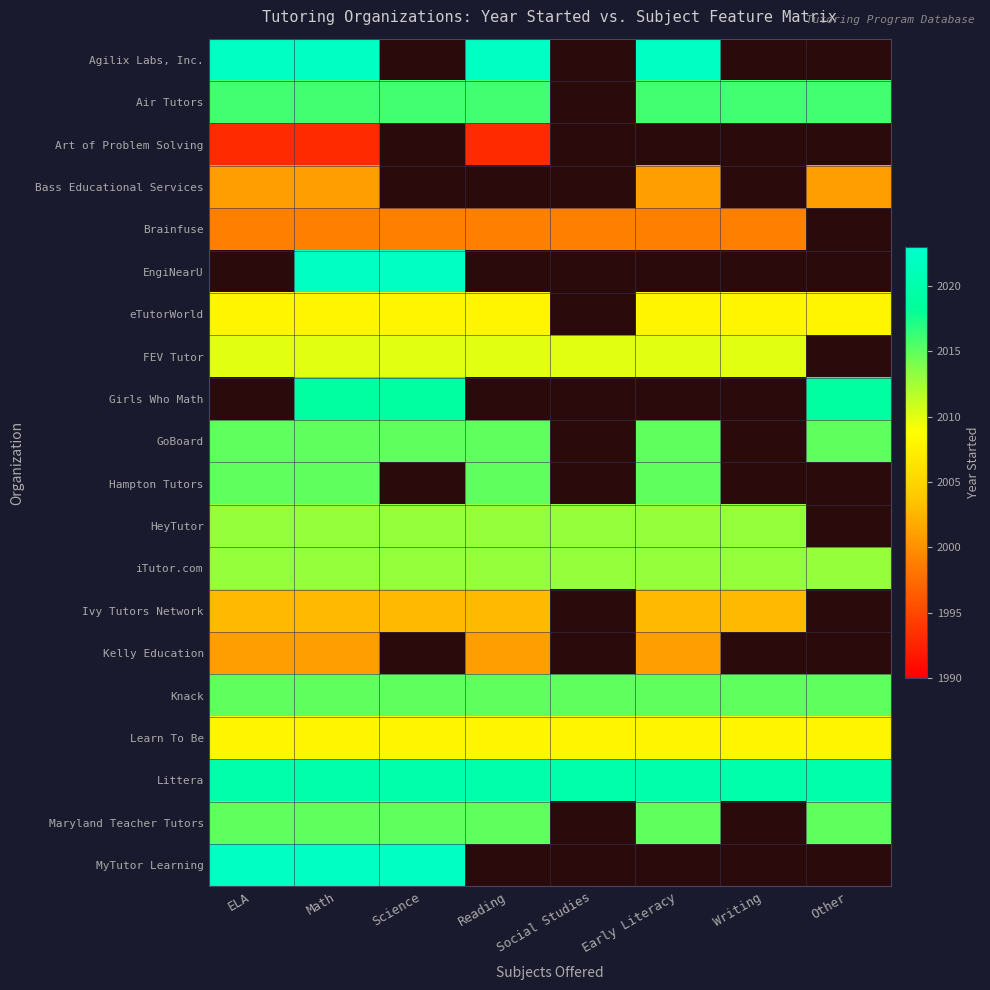

What is the difference between the highest and lowest values at ELA?

29.0